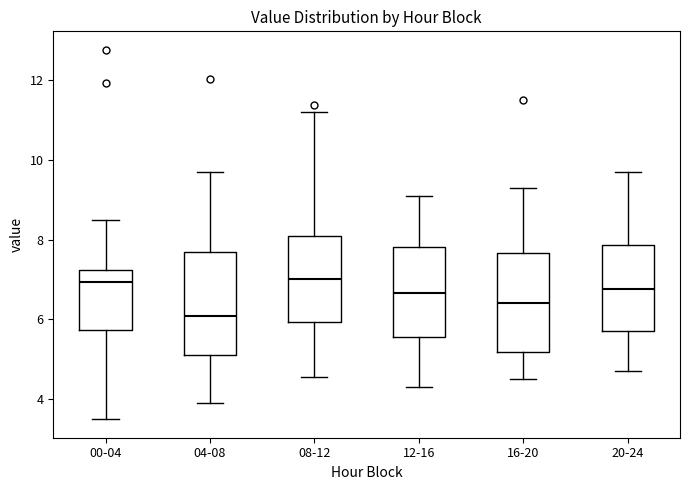

Reading left to right, transcribe this box plot: for each box, give where its median line is, the range the box spans, and where its two whiskers end, as read against the y-axis. The values are not printed on the chart, so give them approximately, as read against the axis.

00-04: median 7.0, box 5.8 to 7.2, whiskers 3.6 to 8.4
04-08: median 6.0, box 5.2 to 7.6, whiskers 4.0 to 9.6
08-12: median 7.0, box 6.0 to 8.2, whiskers 4.6 to 11.2
12-16: median 6.6, box 5.6 to 7.8, whiskers 4.4 to 9.2
16-20: median 6.4, box 5.2 to 7.6, whiskers 4.6 to 9.4
20-24: median 6.8, box 5.8 to 7.8, whiskers 4.8 to 9.8